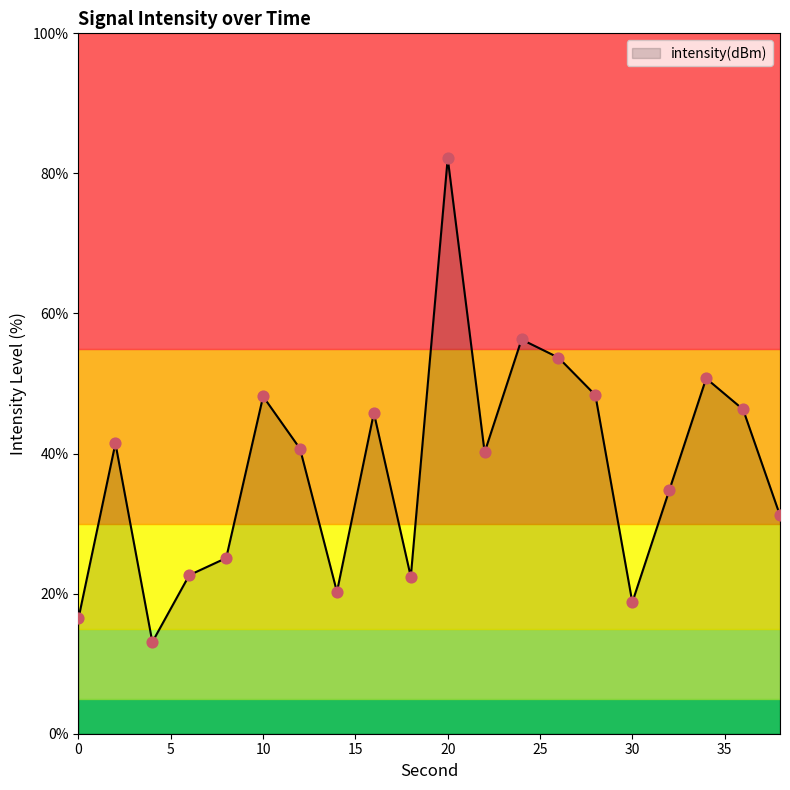

What is the difference between the maximum and minimum values?

69.1